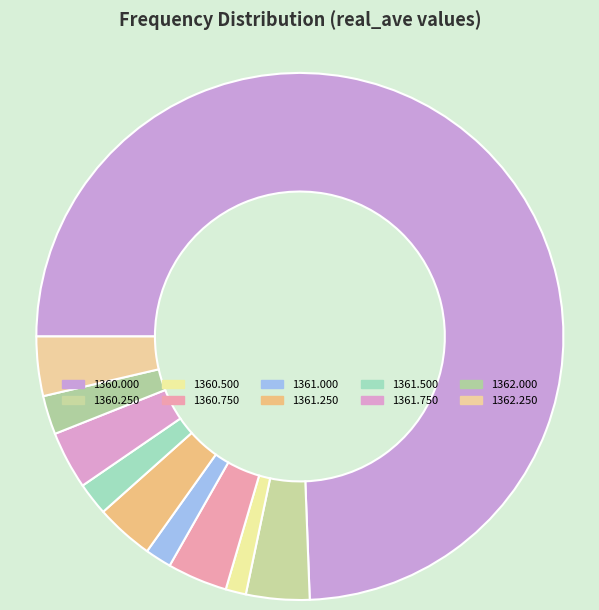

How many slices are in this pie chart?

10